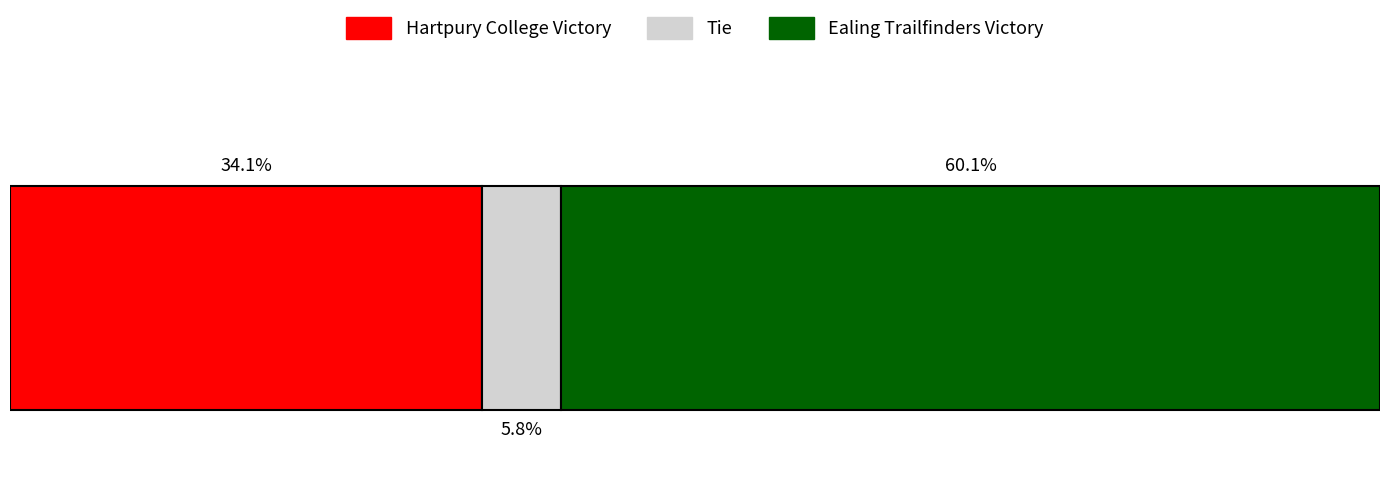

What are all the series names shown in the legend?

Hartpury College Victory, Tie, Ealing Trailfinders Victory